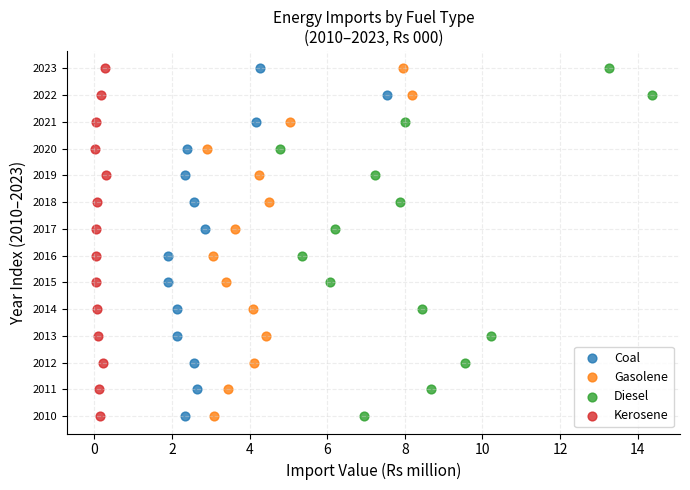

What are all the series names shown in the legend?

Coal, Gasolene, Diesel, Kerosene